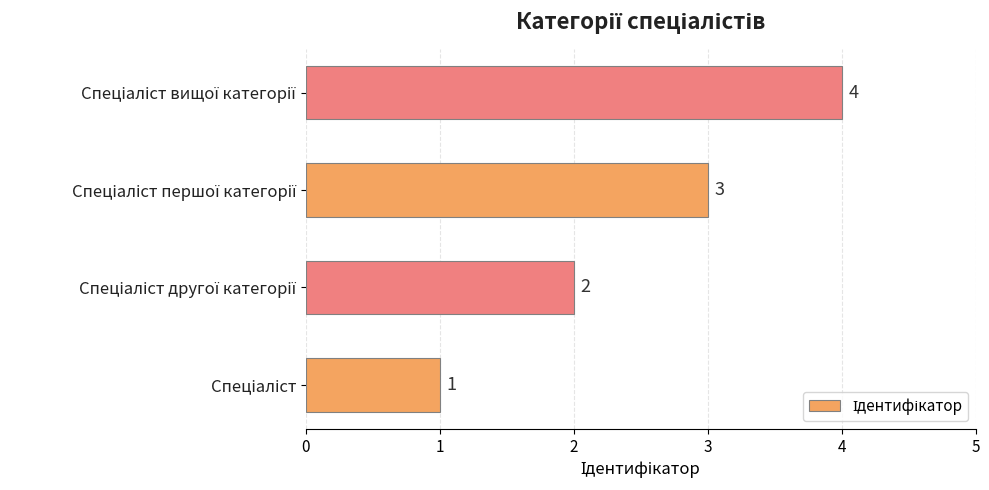

Count the values in the range 2 to 4.

3